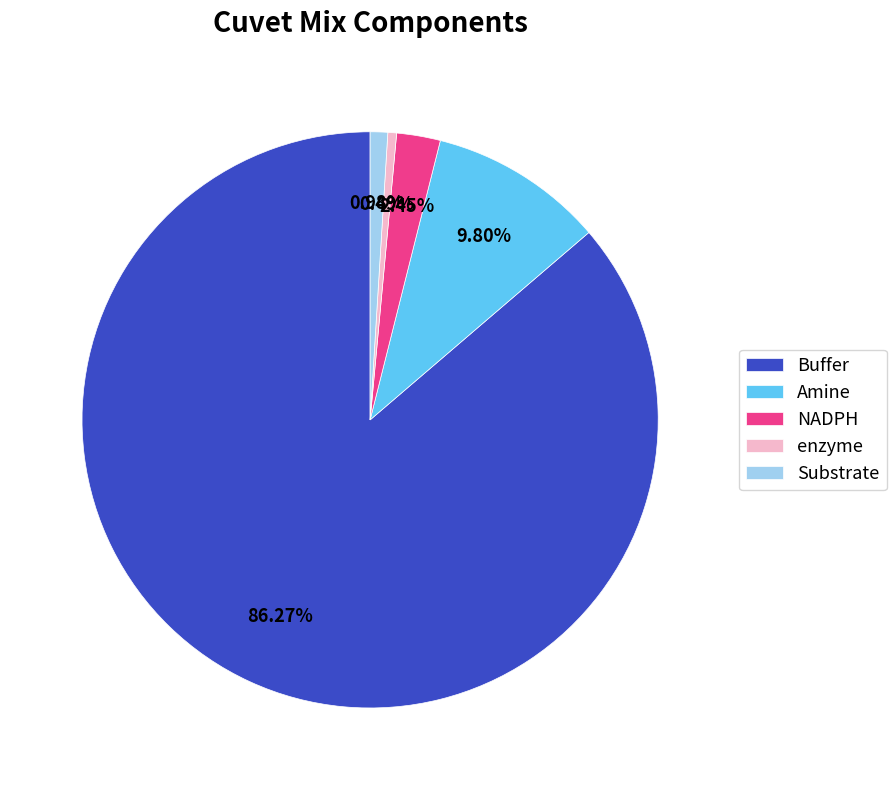

To the nearest percent, what is the difference between the Substrate and Buffer slice percentages?

85%